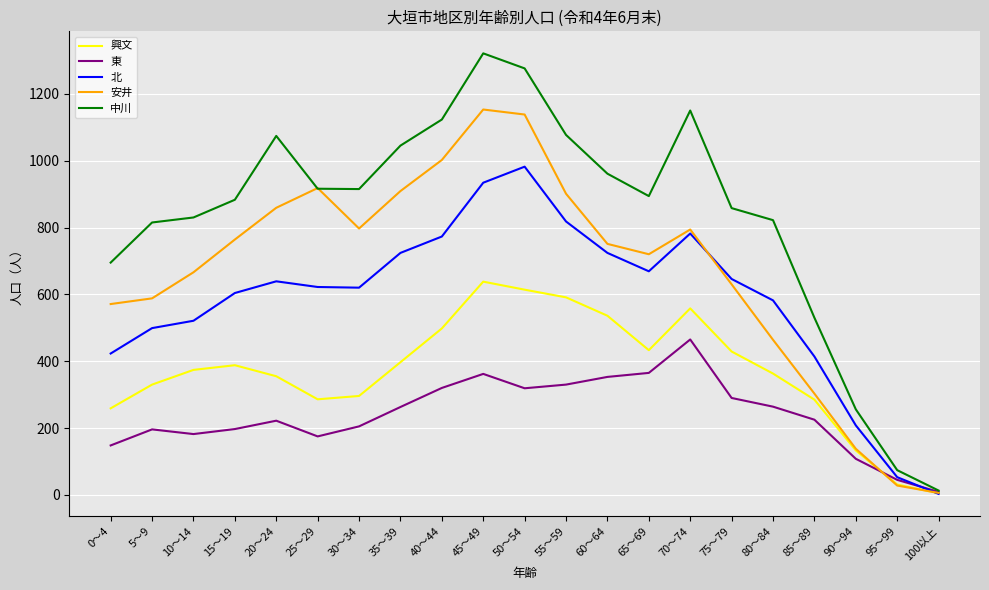

List the series in order of their peak value, lowest first.

東, 興文, 北, 安井, 中川